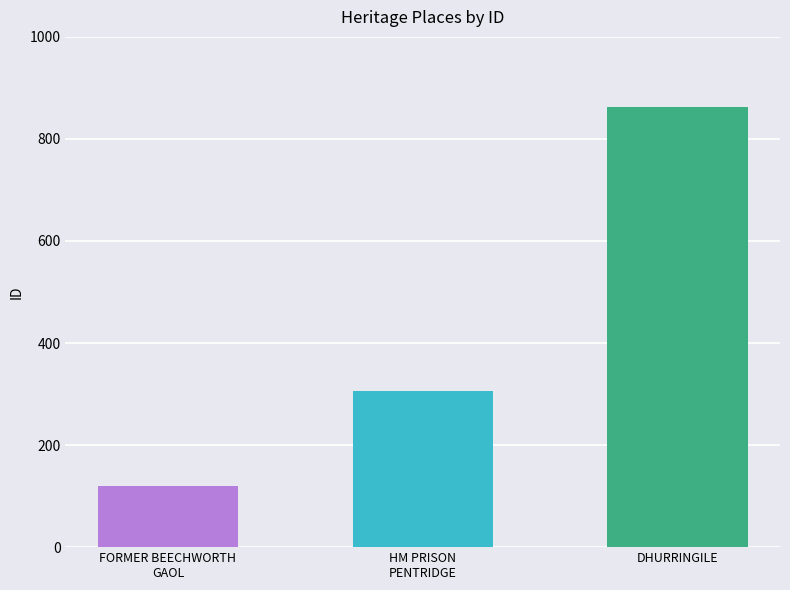

Between FORMER BEECHWORTH
GAOL and DHURRINGILE, which is larger?

DHURRINGILE